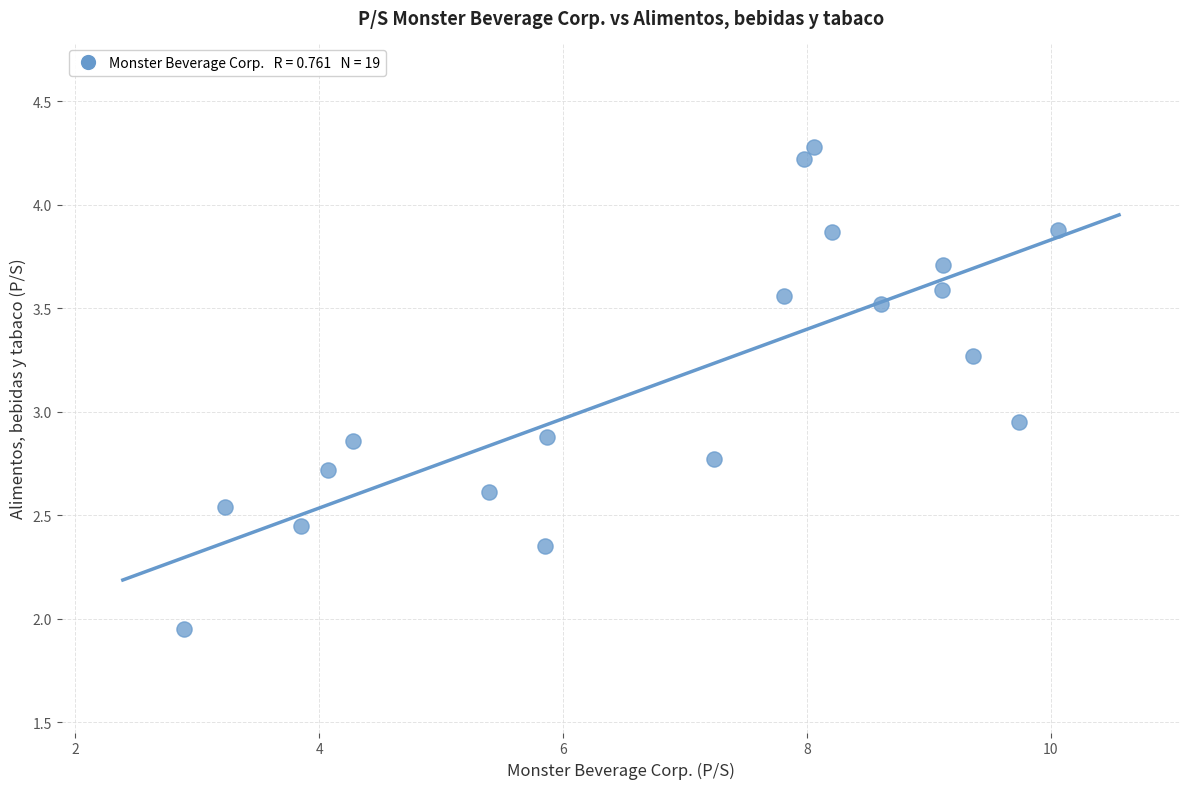

What is the range of X values (max minus min)?

7.2